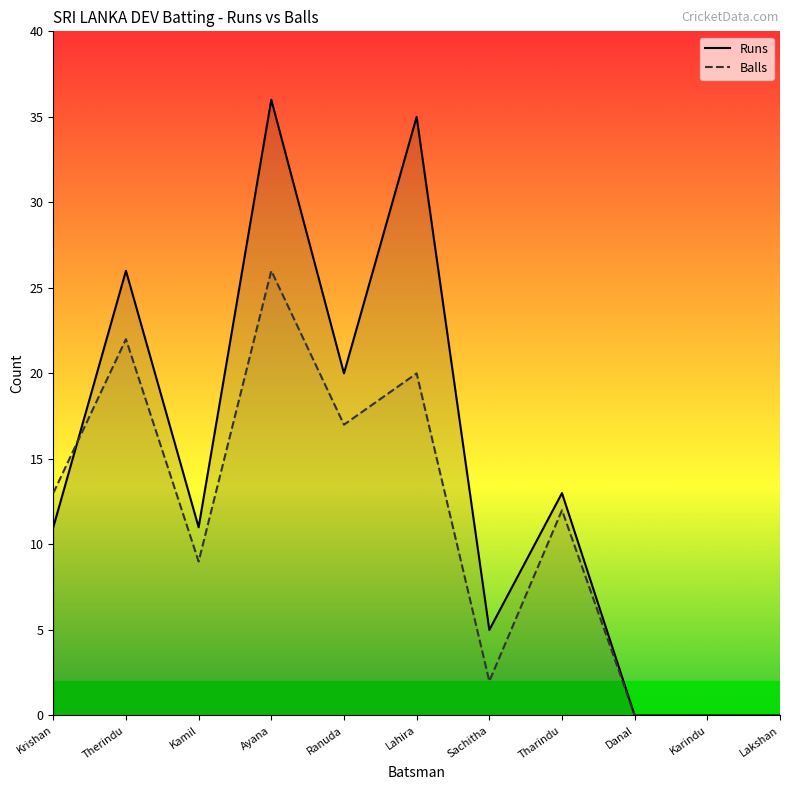

Which series has the largest total across all categories?

Runs